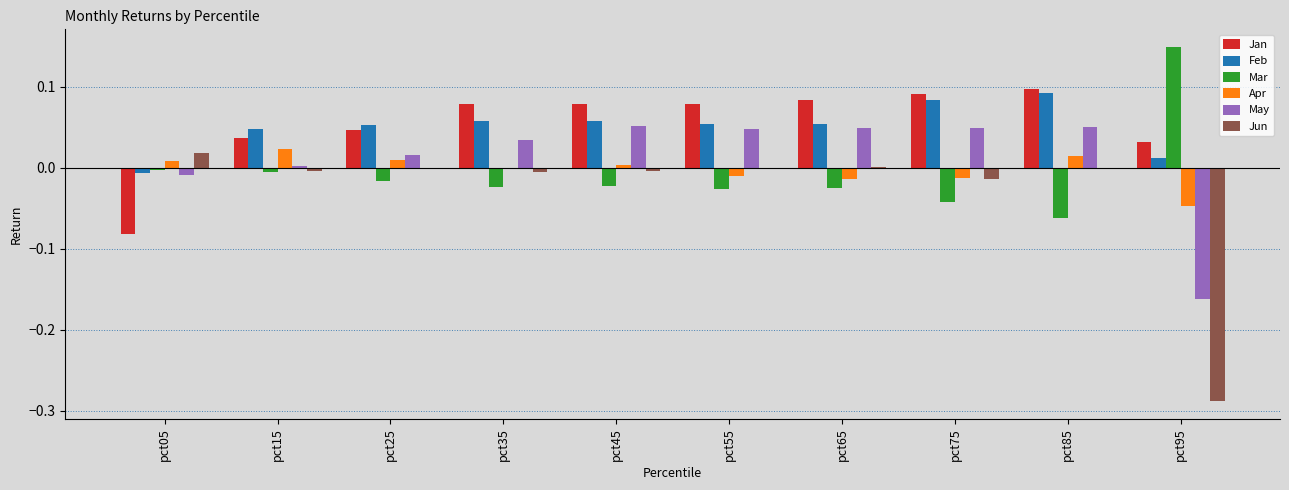

Between pct05 and pct95, which series saw the biggest shift?

Jun